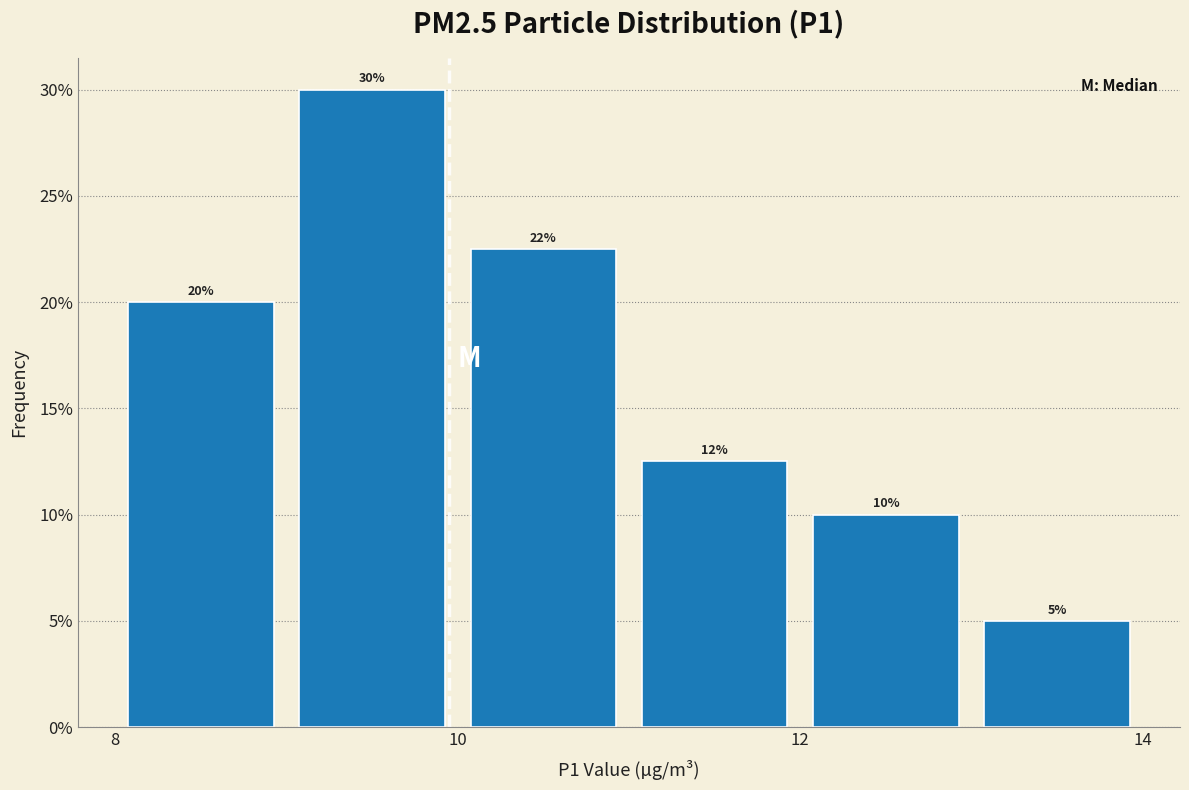

Over which range of the x-axis is the bar tallest?

9 to 10